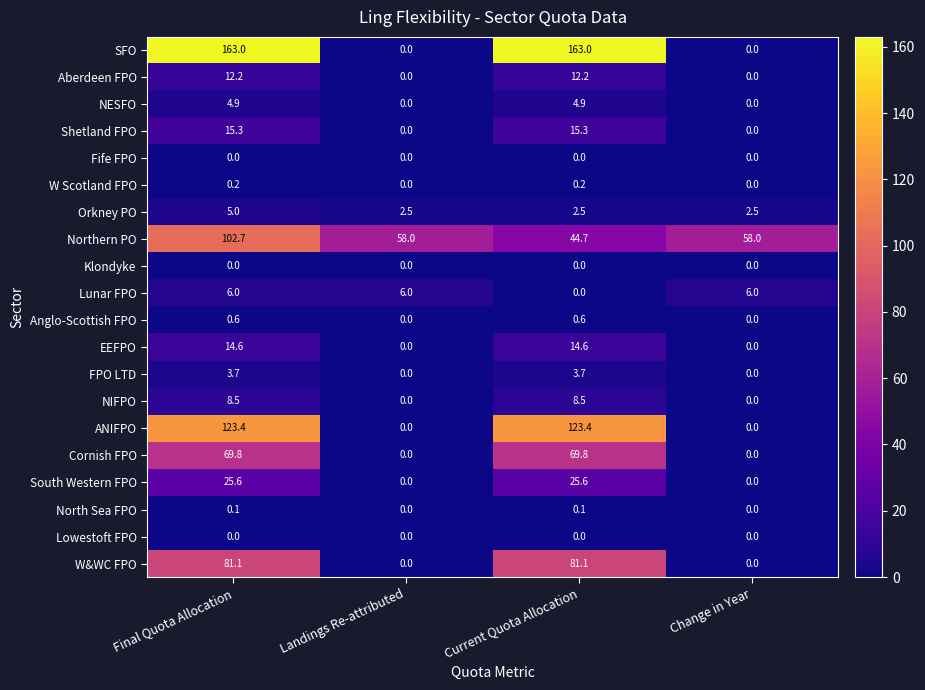

What is the total value across all series at Landings Re-attributed?

66.5